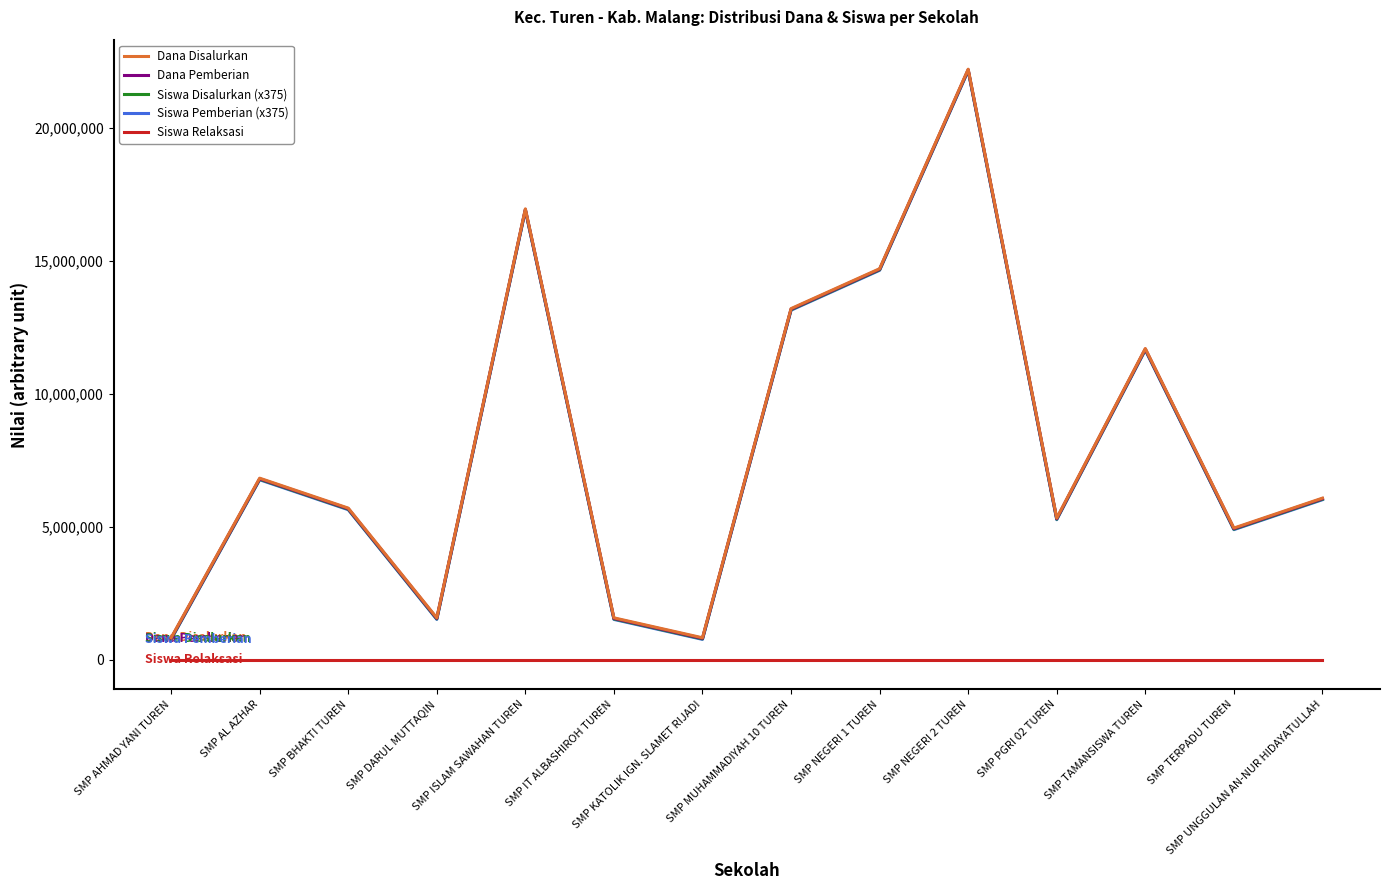

What are all the series names shown in the legend?

Dana Disalurkan, Dana Pemberian, Siswa Disalurkan (x375), Siswa Pemberian (x375), Siswa Relaksasi